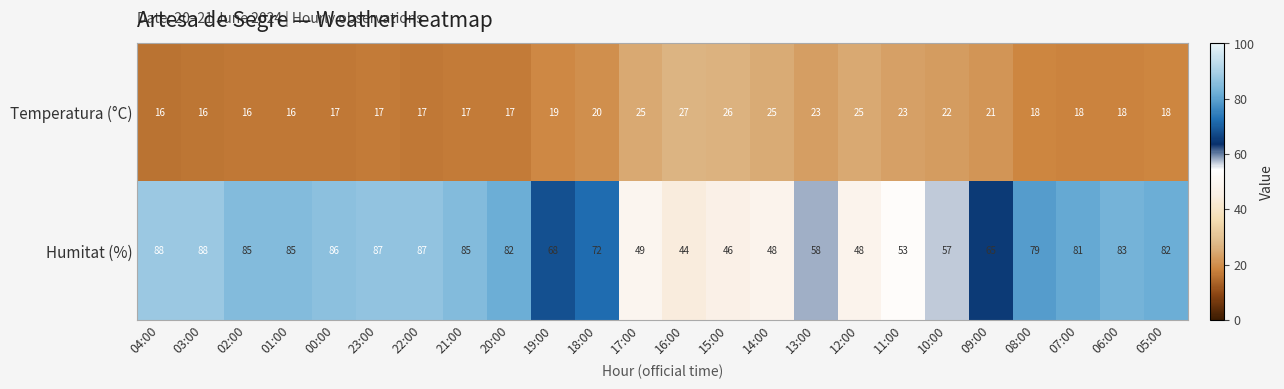

What is the greatest value displayed?

88